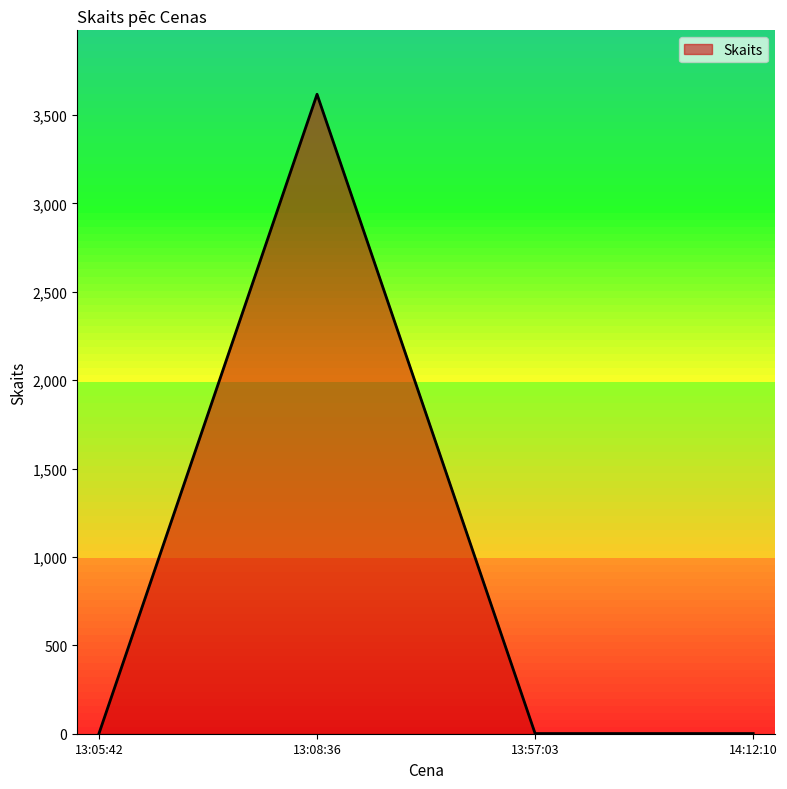

Which category has the highest value across all series?

13:08:36